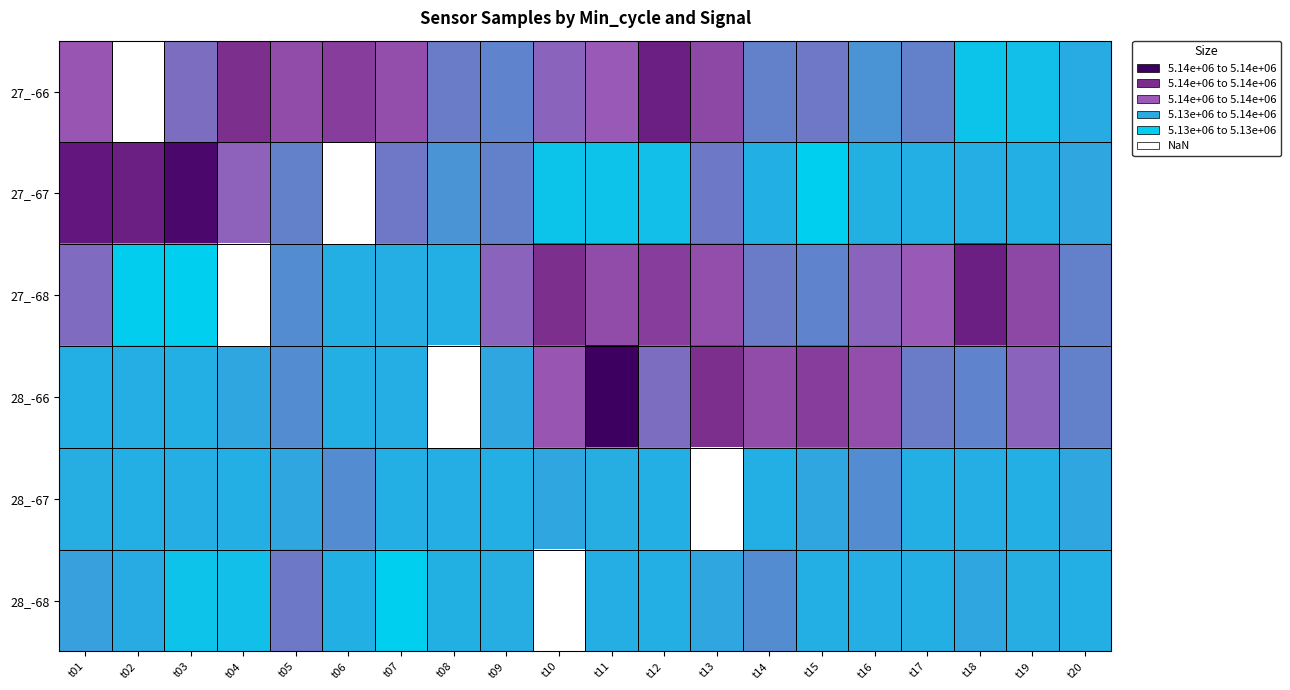

List the series in order of their peak value, lowest first.

28_-67, 28_-68, 27_-66, 27_-68, 27_-67, 28_-66